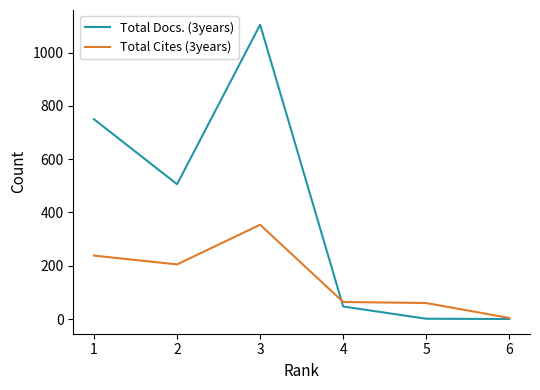

What is the average value of the Total Cites (3years) series?

154